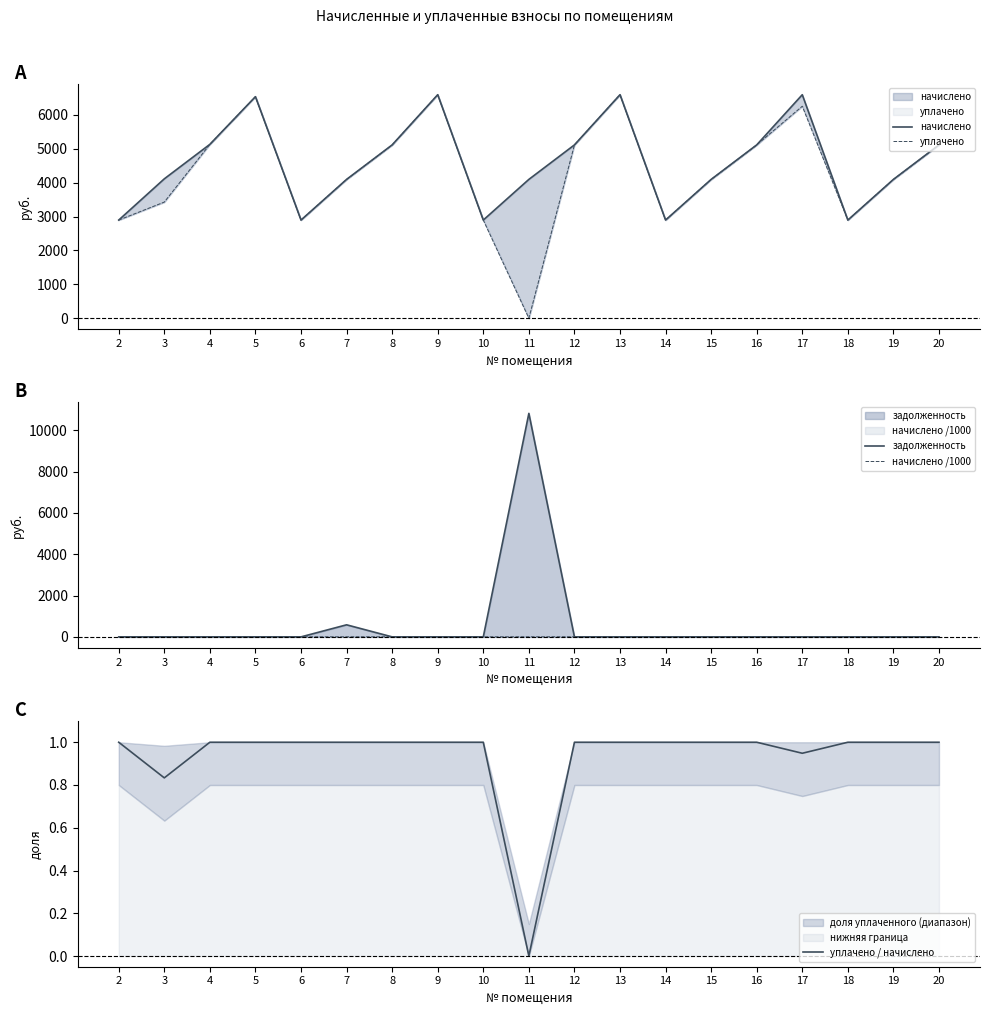

What is the difference between the maximum and minimum values in the начислено /1000 series?

3.7